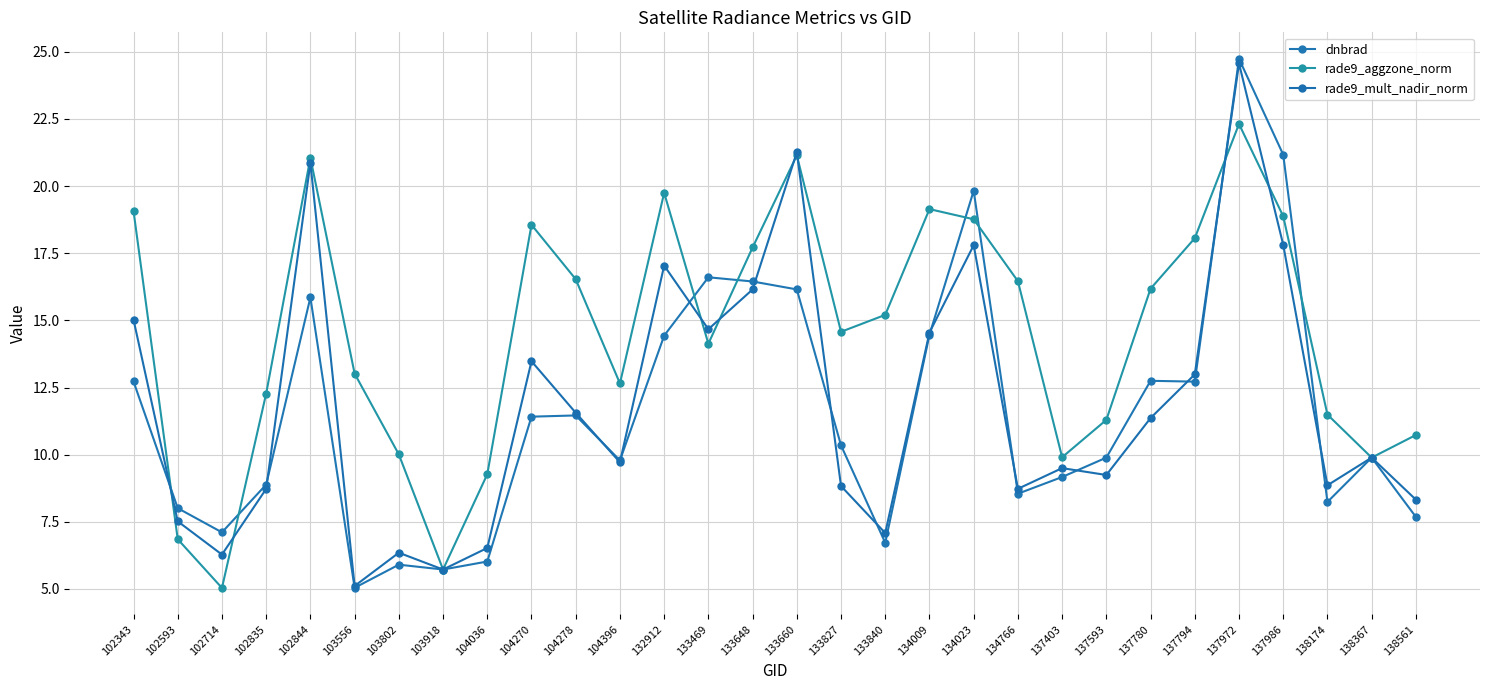

What is the difference between the maximum and minimum values in the rade9_mult_nadir_norm series?

19.5